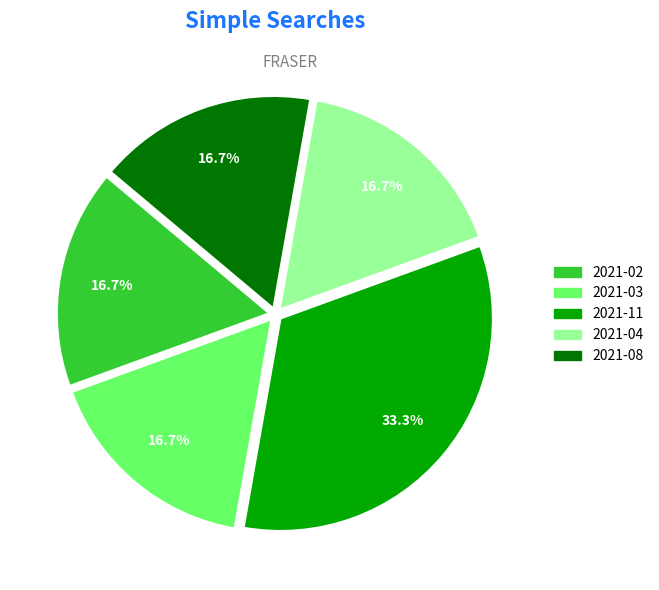

Is it true that 2021-03 is 23% of the pie?

False